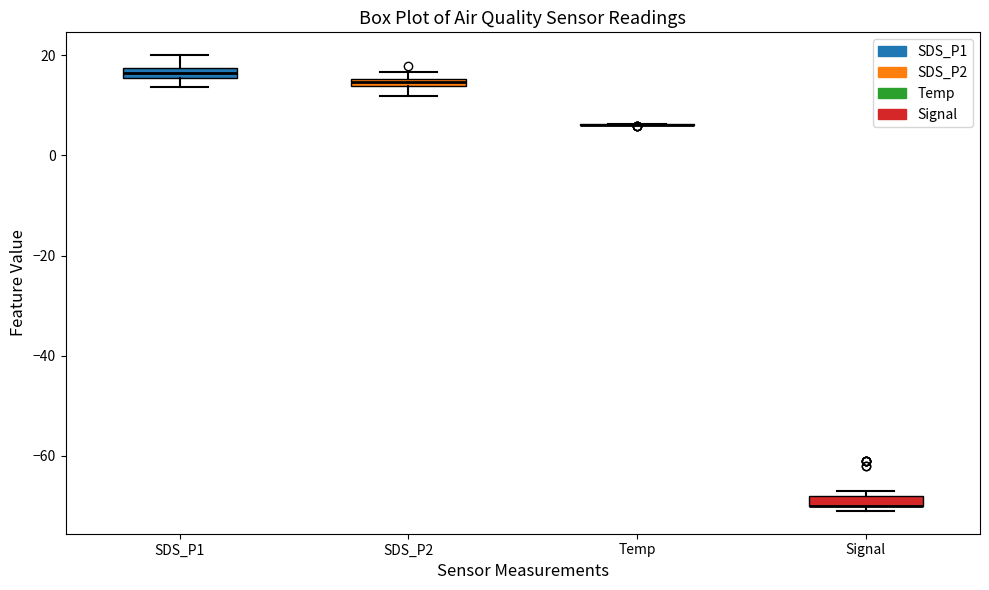

Where is the lower edge of the box for SDS_P2 on the y-axis? The values are not printed on the chart, so give them approximately, as read against the axis.

14